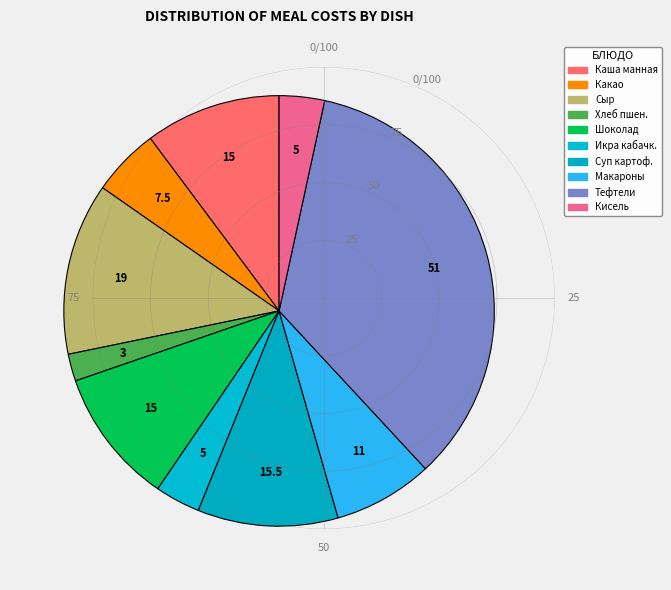

Count the number of slices in the pie.

10